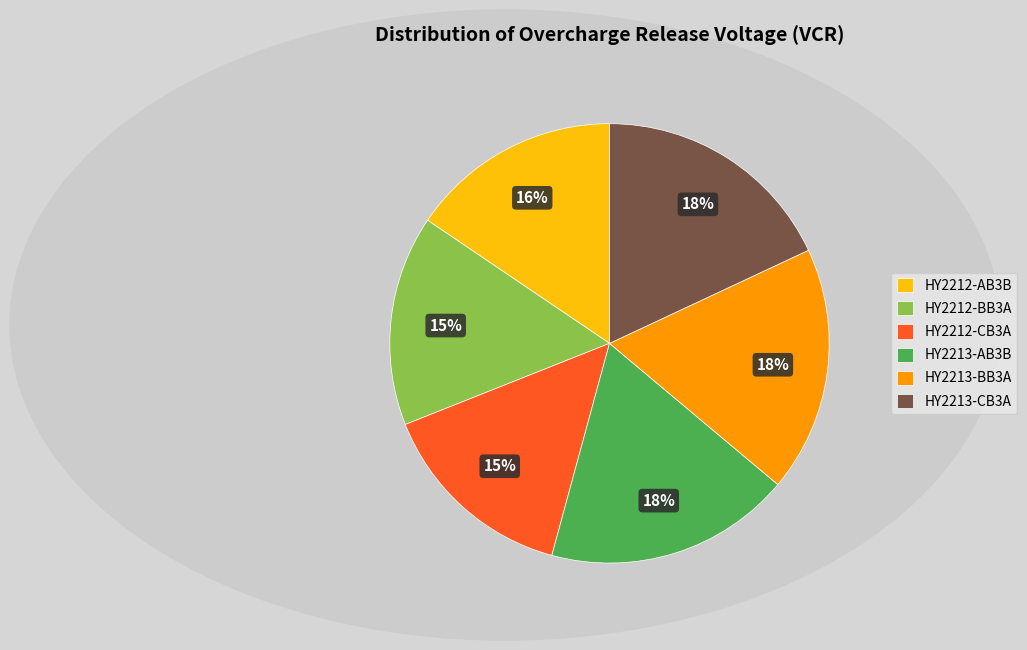

The HY2213-CB3A slice represents 9% of the pie. True or false?

False